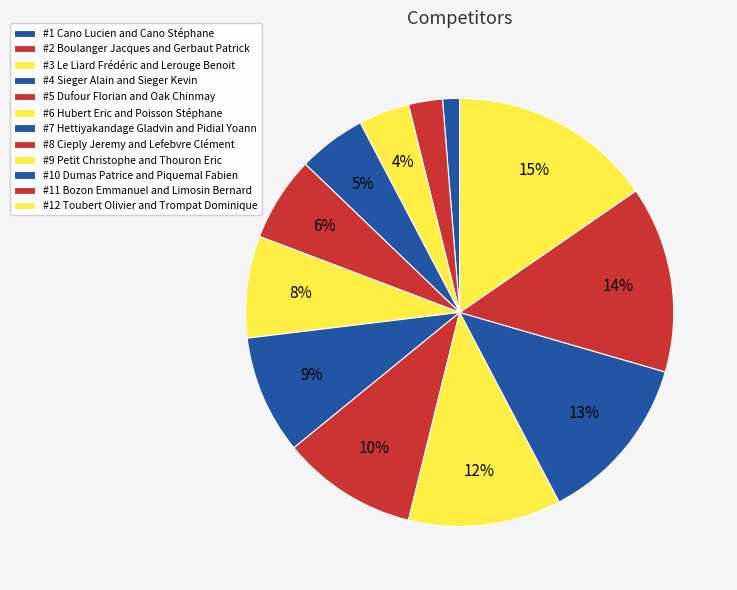

How many segments does this pie chart have?

12